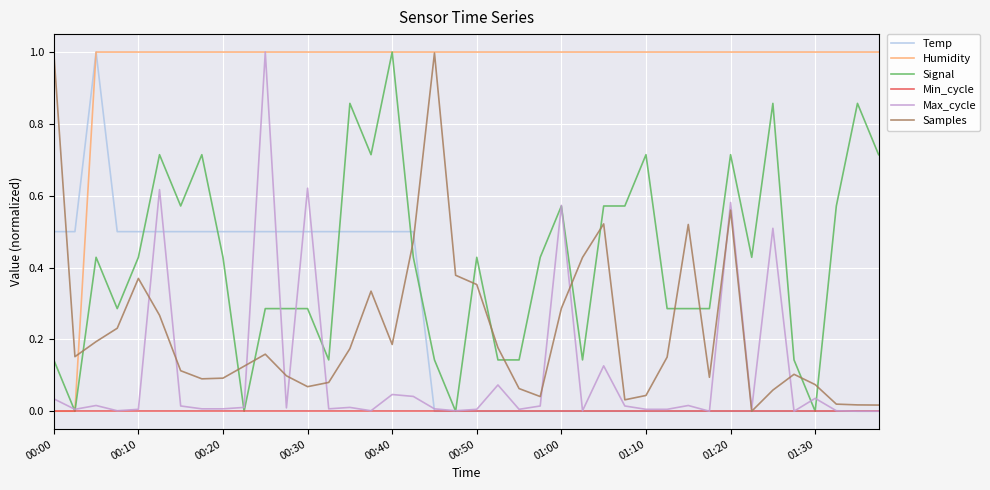

What is the maximum value for Samples?

1.0